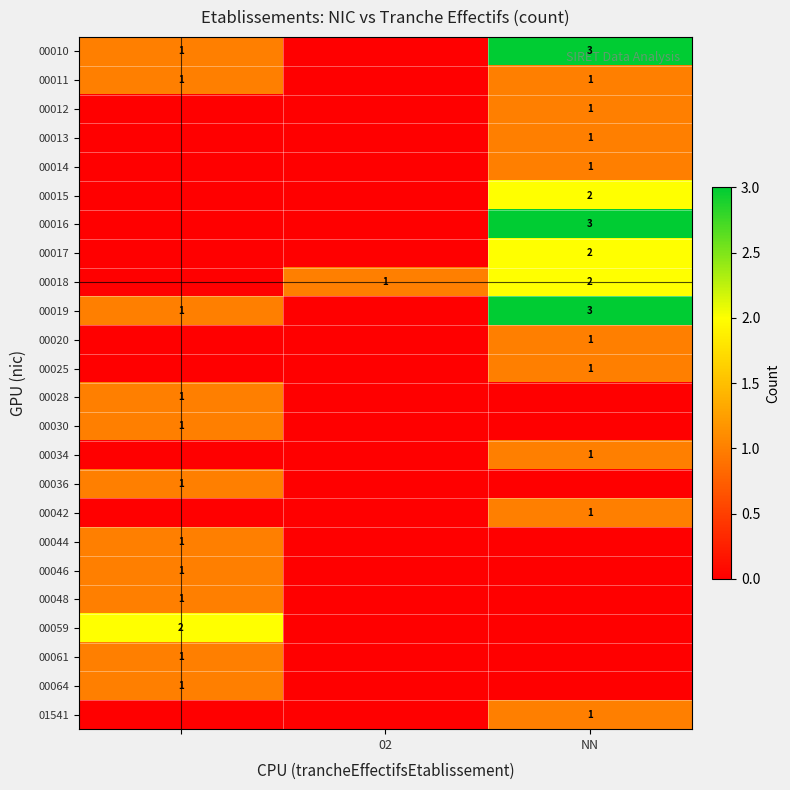

The 00017 series shows 2 at NN. True or false?

True